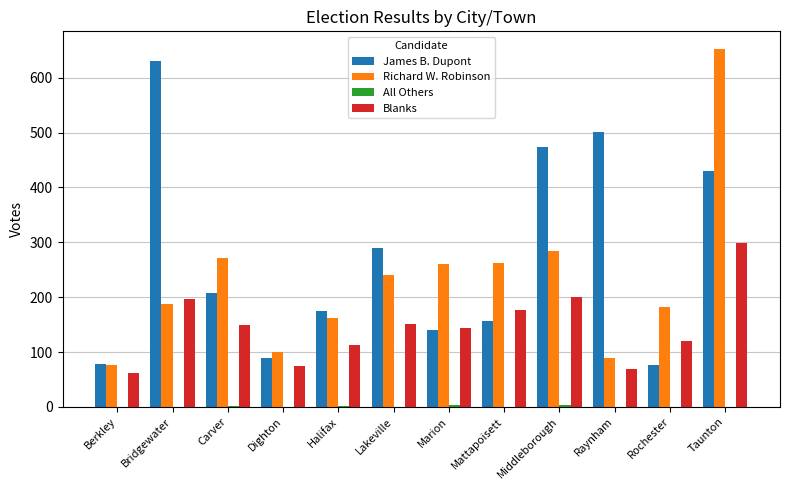

What value does the James B. Dupont series have at Middleborough, to the nearest 10?

470